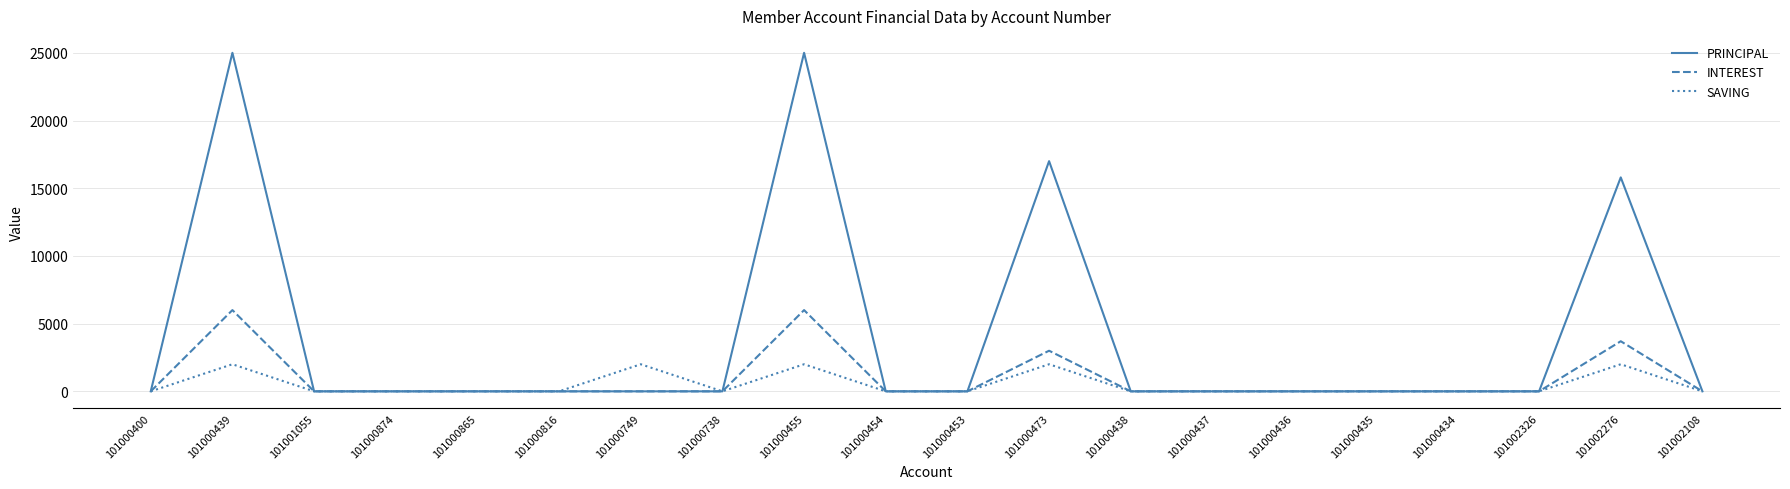

Rank the series by their maximum value, from lowest to highest.

SAVING, INTEREST, PRINCIPAL